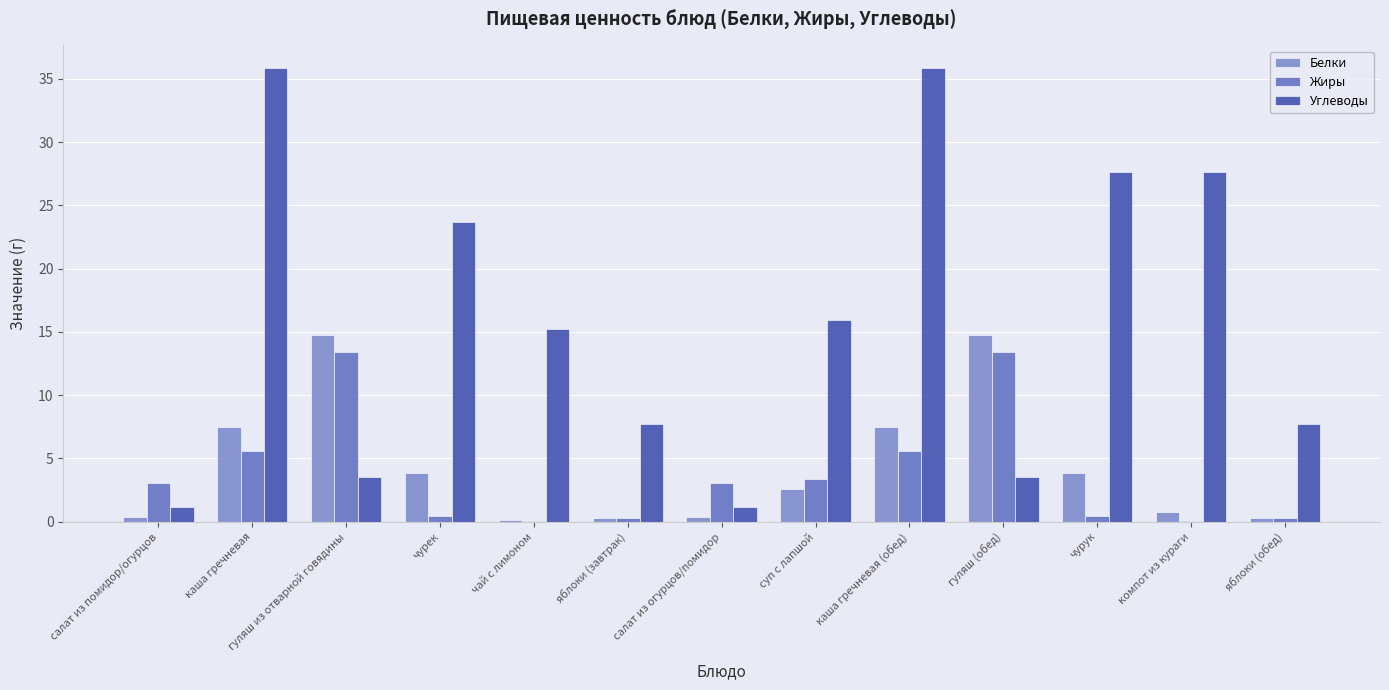

What is the approximate value of Жиры at гуляш (обед)?

13.4